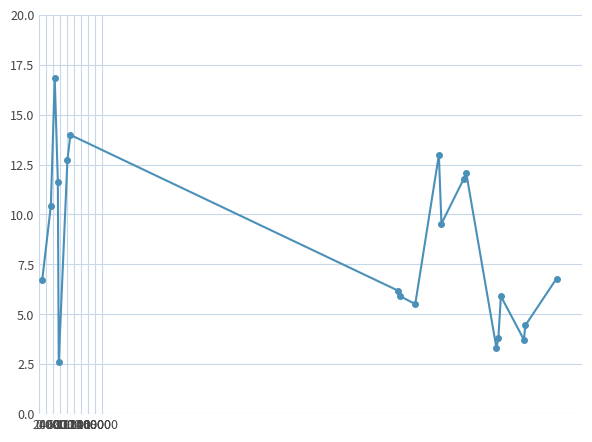

What is the minimum value shown in the chart?

2.6